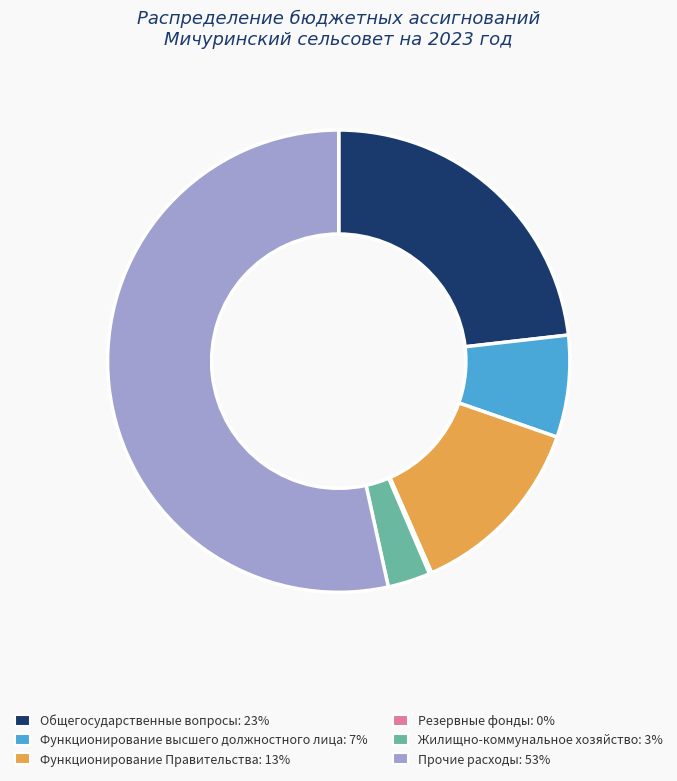

Is the sum of Прочие расходы and Жилищно-коммунальное хозяйство greater than half?

Yes